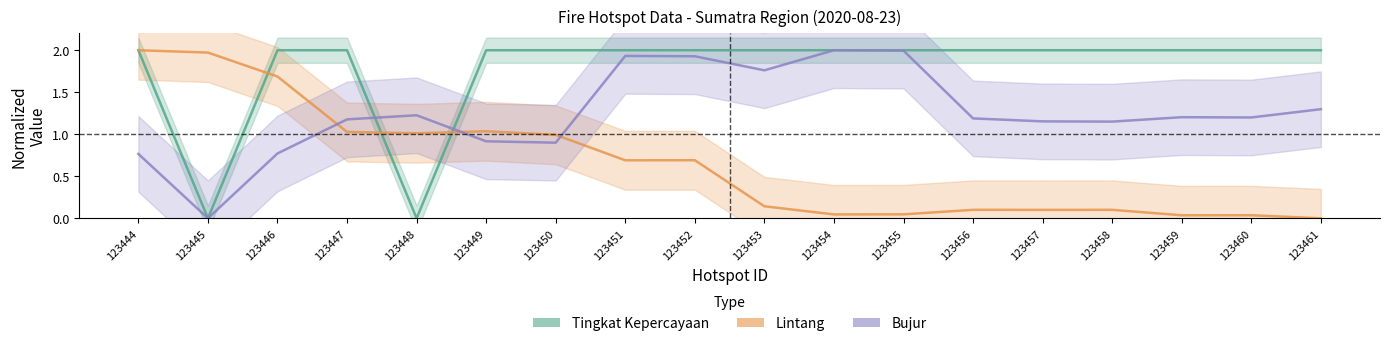

At which category does Bujur reach its first local peak?

123448